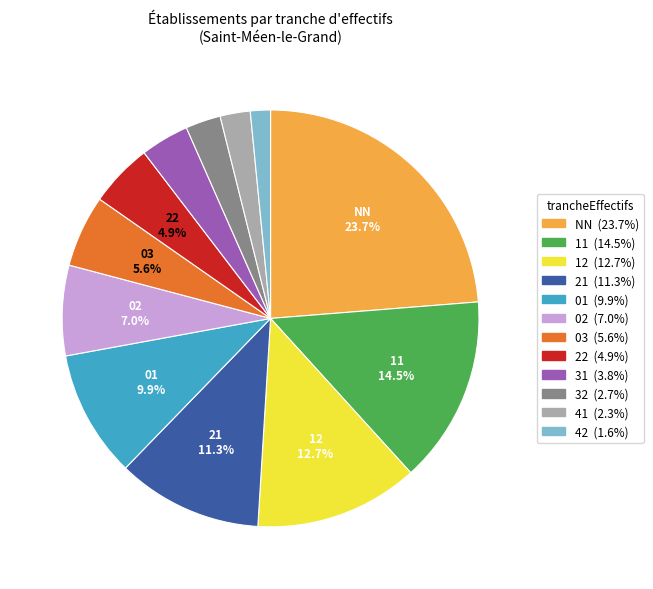

To the nearest percent, what is the difference between the largest and smallest slice percentages?

22%